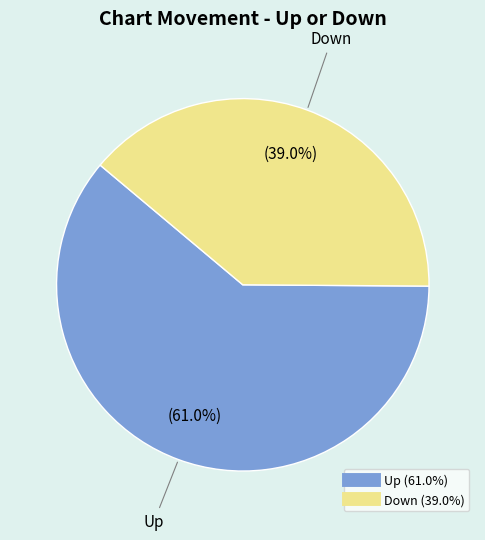

How many slices are in this pie chart?

2